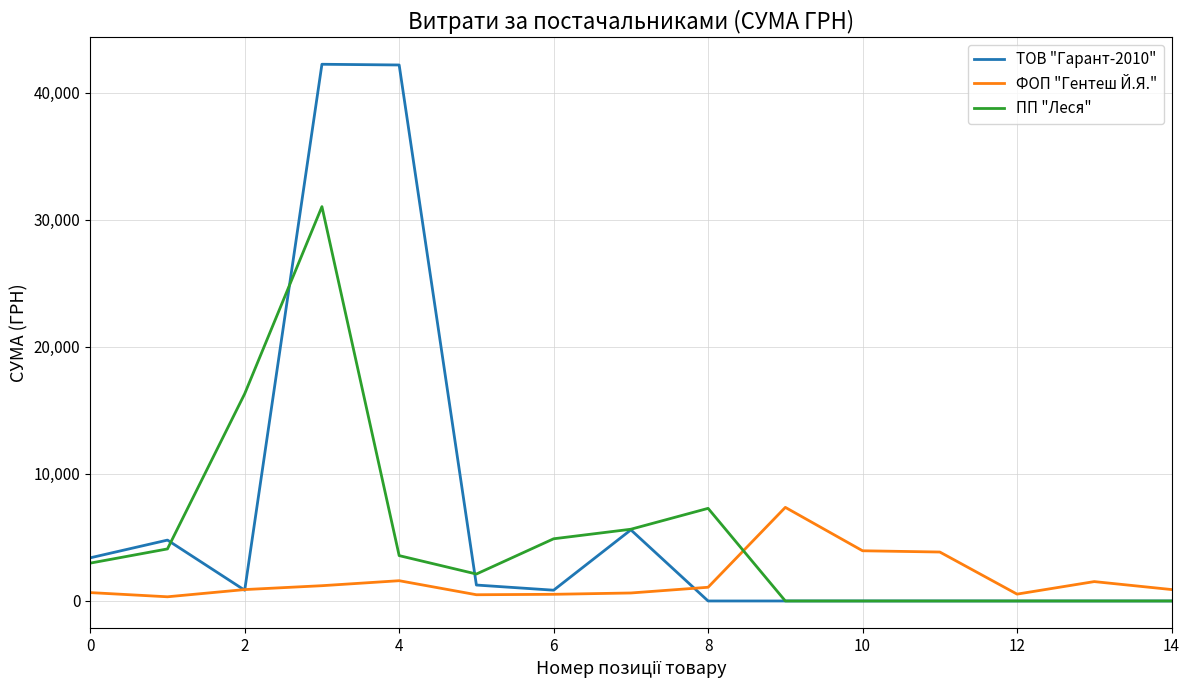

List the series in order of their overall mean, highest first.

ТОВ "Гарант-2010", ПП "Леся", ФОП "Гентеш Й.Я."